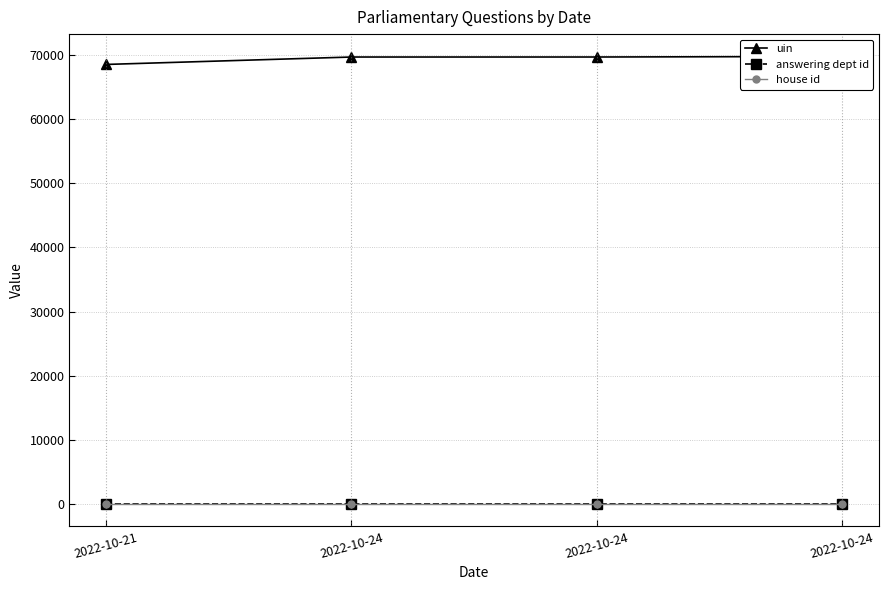

Does the chart display data point markers on the line(s)?

Yes